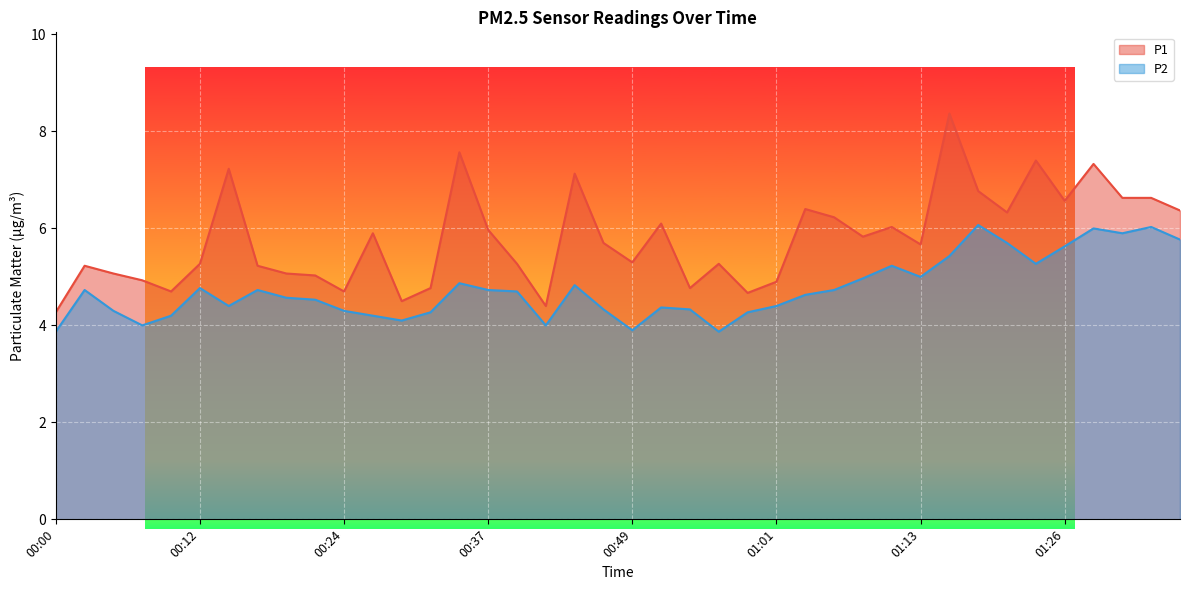

What is the spread (max minus min) of values at 00:19?

0.5